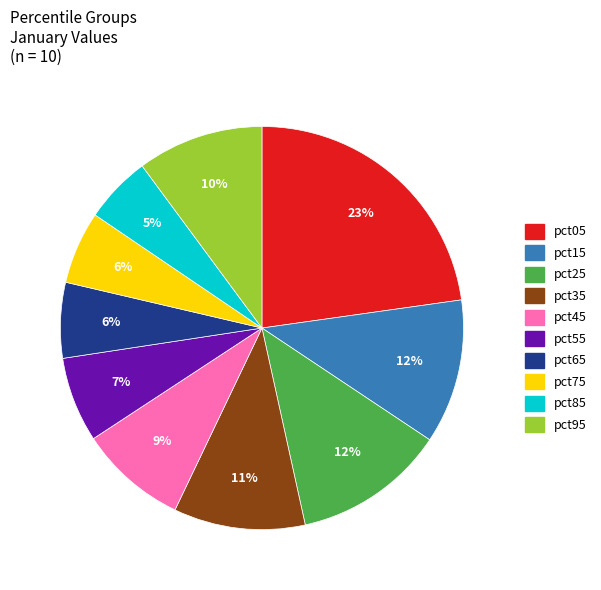

The pct55 slice represents 16% of the pie. True or false?

False